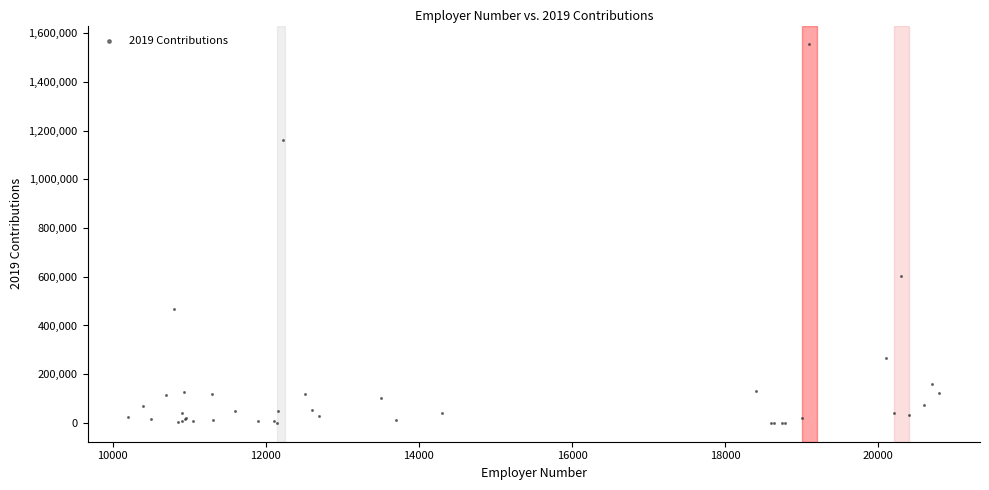

What Y value in the scatter plot is closest to 777387?

604826.6